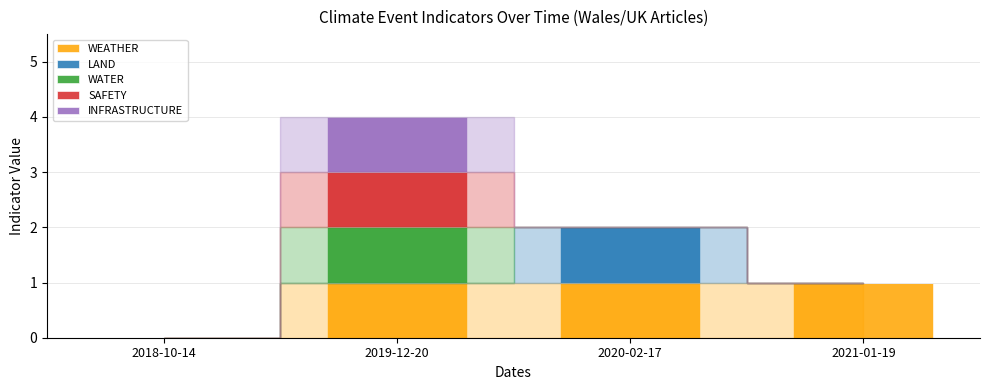

What is the sum of all WEATHER values?

3